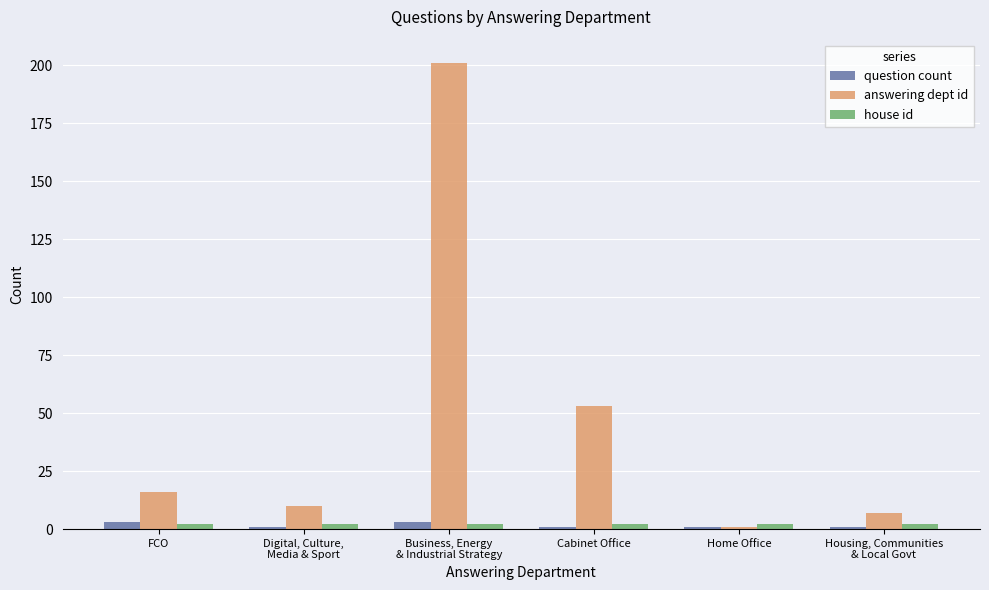

What is the minimum value for question count?

1